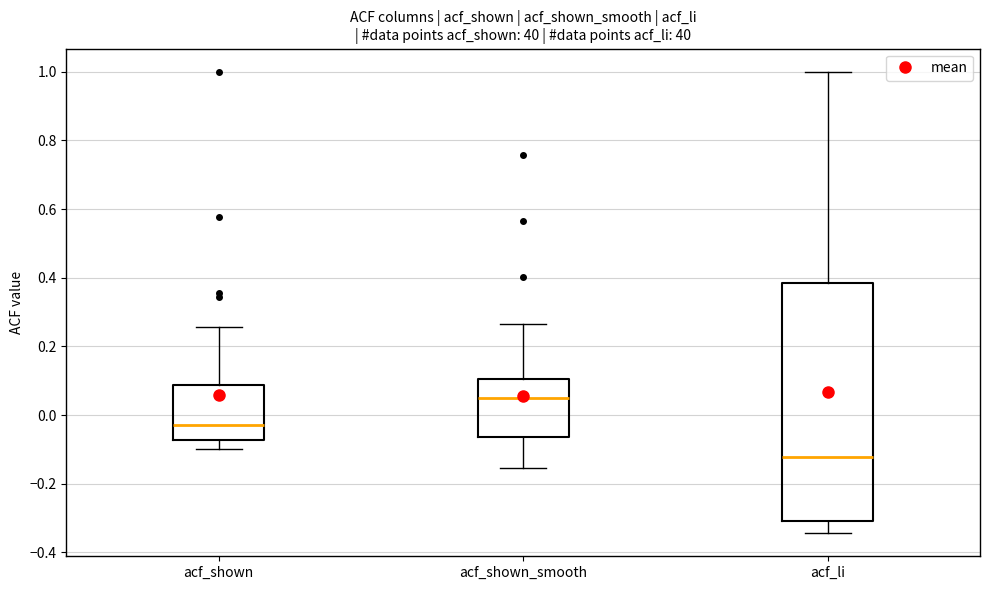

Reading left to right, read every box against the y-axis: the position of its median line, the range the box covers, and the ends of its whiskers. The values are not printed on the chart, so give them approximately, as read against the axis.

acf_shown: median -0.02, box -0.08 to 0.08, whiskers -0.10 to 0.26
acf_shown_smooth: median 0.04, box -0.06 to 0.10, whiskers -0.16 to 0.26
acf_li: median -0.12, box -0.30 to 0.38, whiskers -0.34 to 1.00